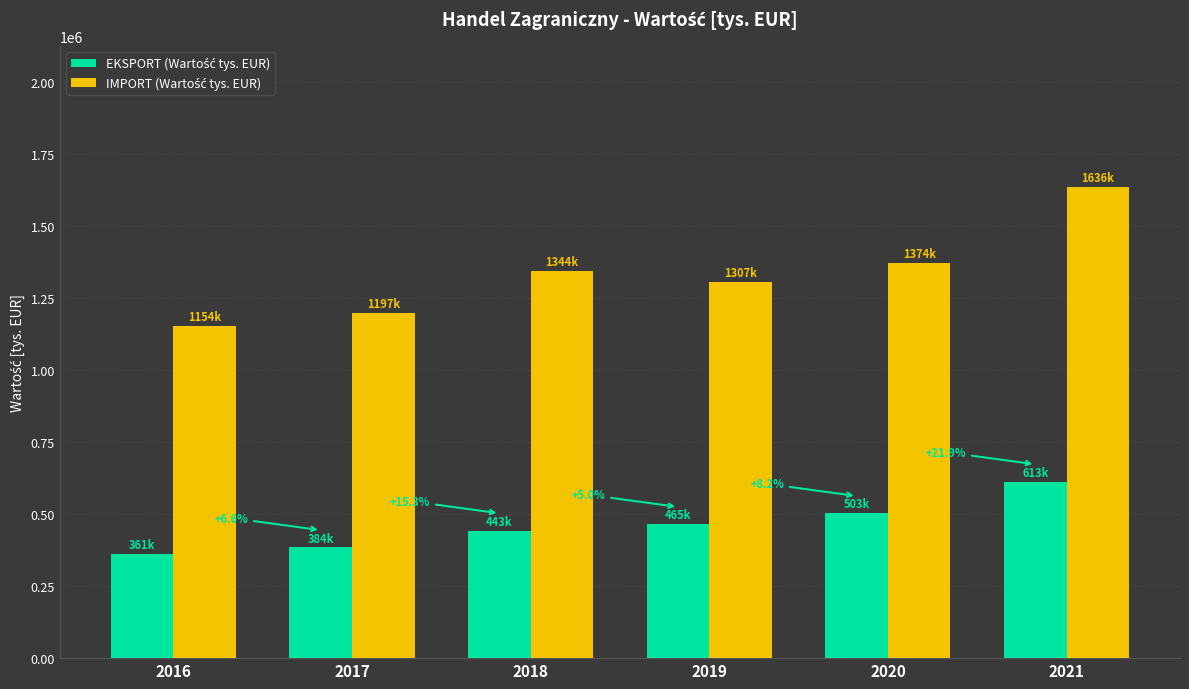

What is the minimum value shown in the chart?

360520.7